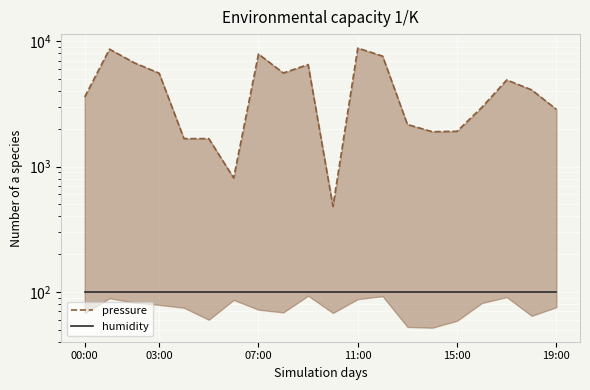

True or false: pressure has a value of 1759.1 at 16.

False